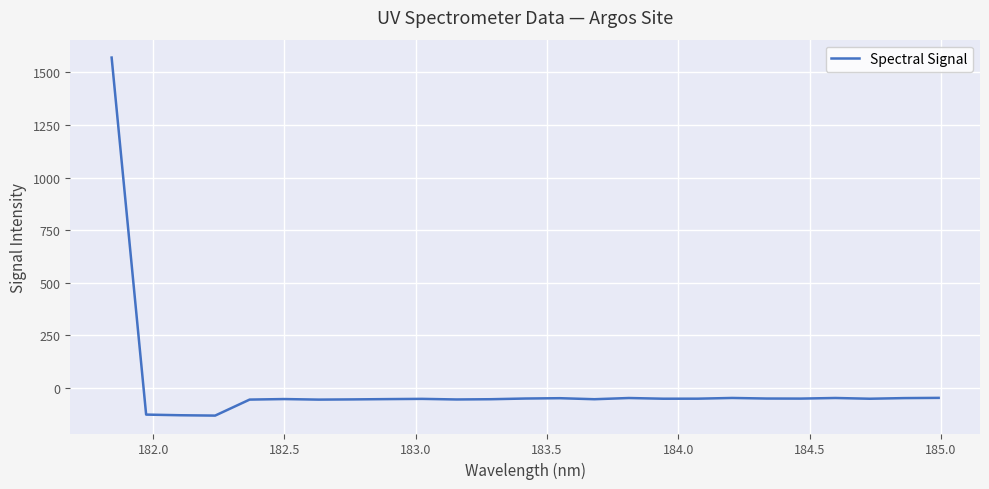

What is the difference between the maximum and minimum values?

1700.7